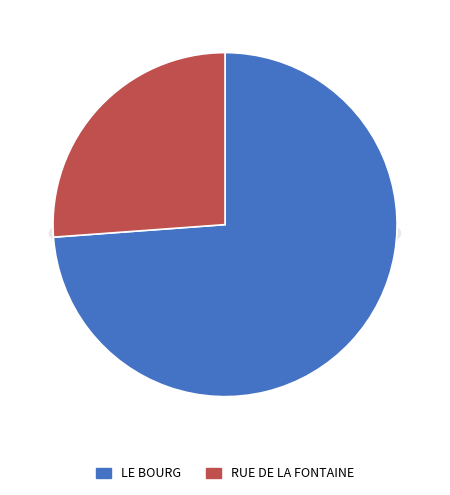

Which category has the smallest portion of the pie?

RUE DE LA FONTAINE